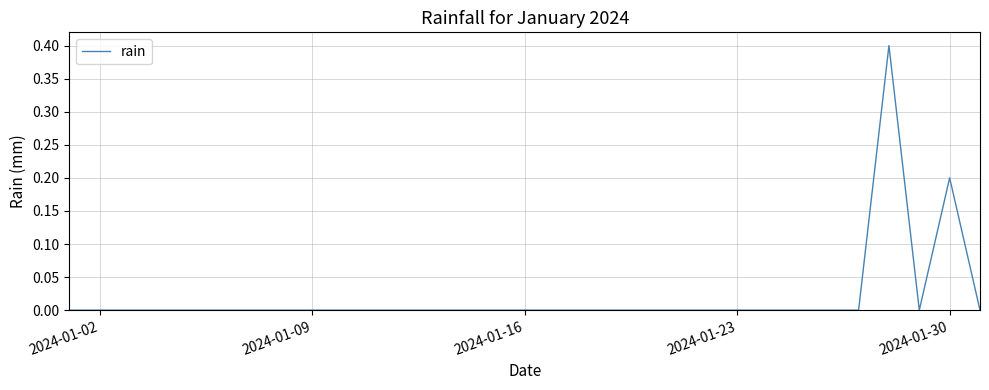

What is the difference between the maximum and minimum values?

0.4